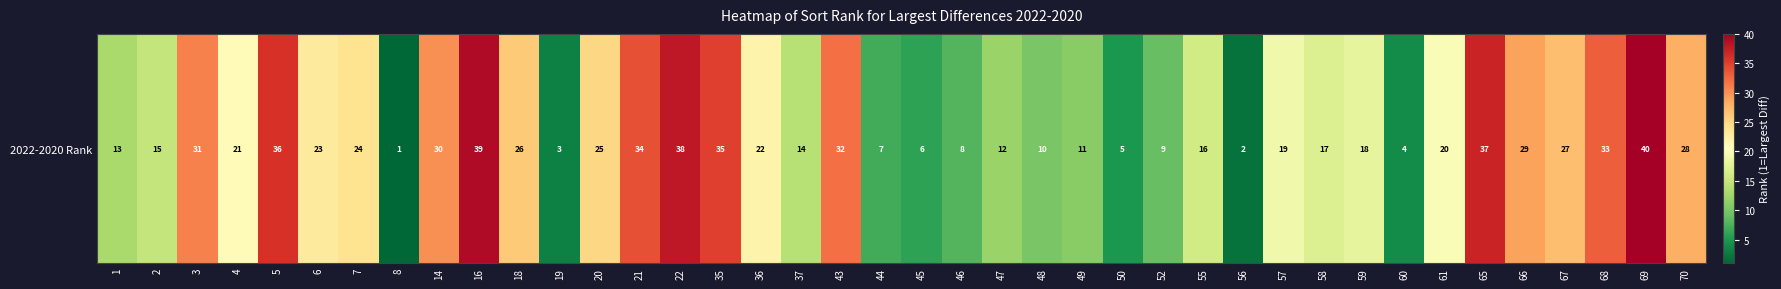

Reading left to right, what are all the values shown in this chart?

13	15	31	21	36	23	24	1	30	39	26	3	25	34	38	35	22	14	32	7	6	8	12	10	11	5	9	16	2	19	17	18	4	20	37	29	27	33	40	28